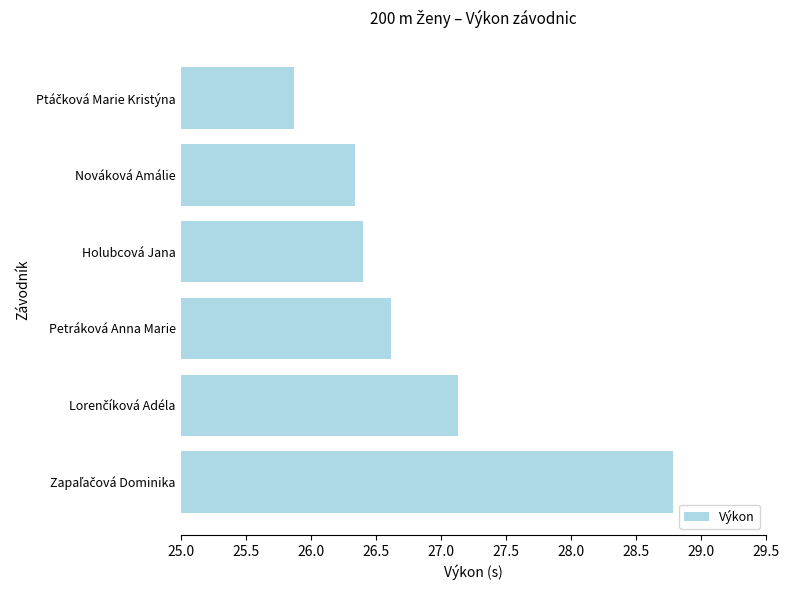

Reading top to bottom, list all the values displayed in this chart.

25.9	26.3	26.4	26.6	27.1	28.8